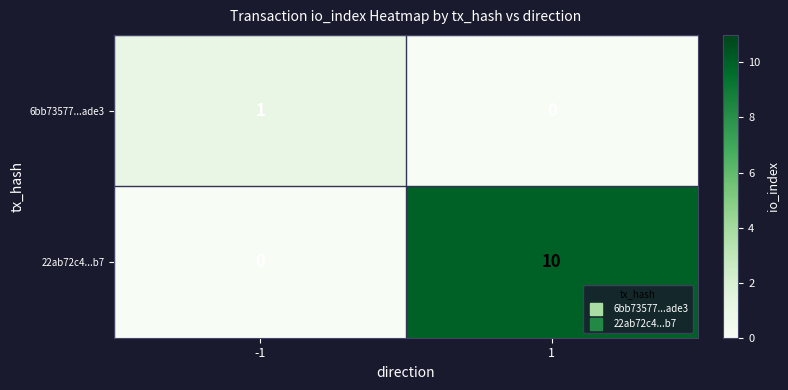

What is the total value across all series at 1?

10